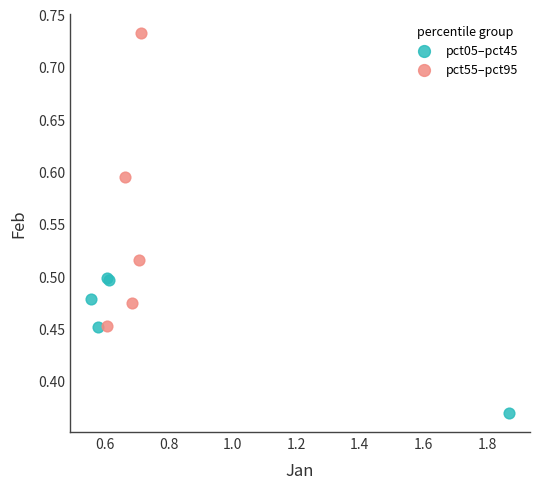

Which series contains the lowest Y value?

pct05–pct45